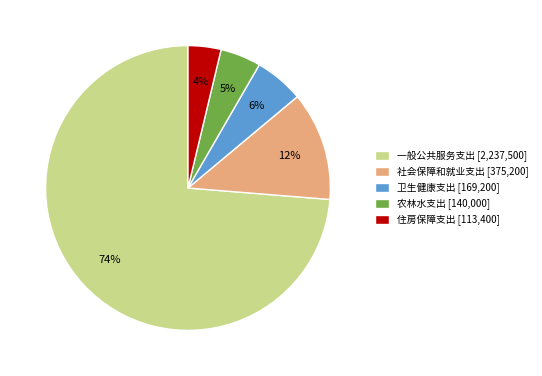

What is the majority slice?

一般公共服务支出